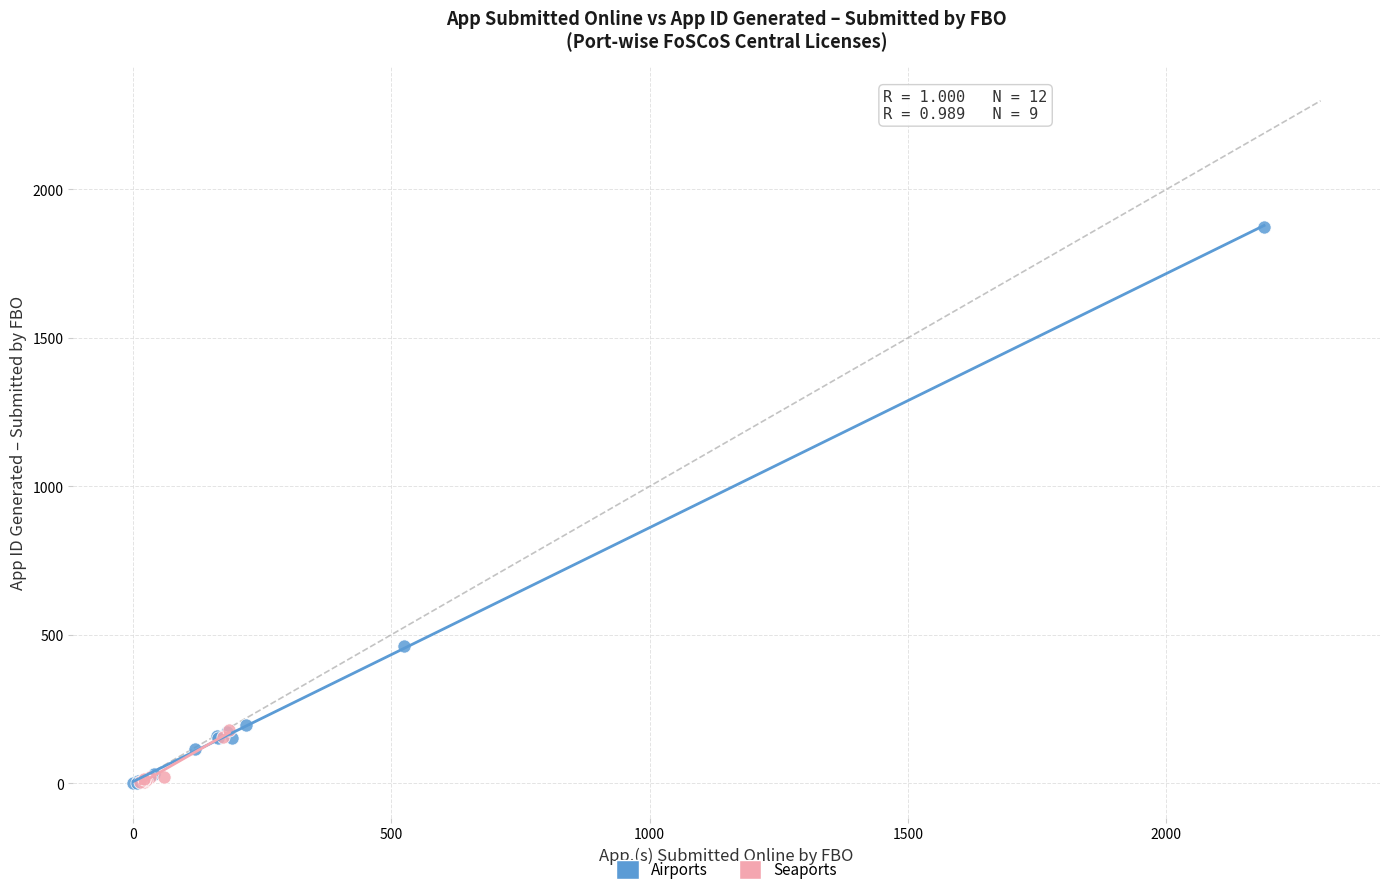

Which series has the widest spread of Y values?

Airports